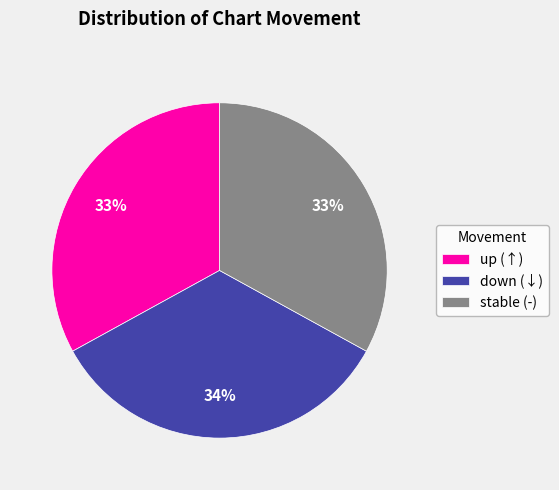

What is the largest slice in the pie chart?

down (↓)